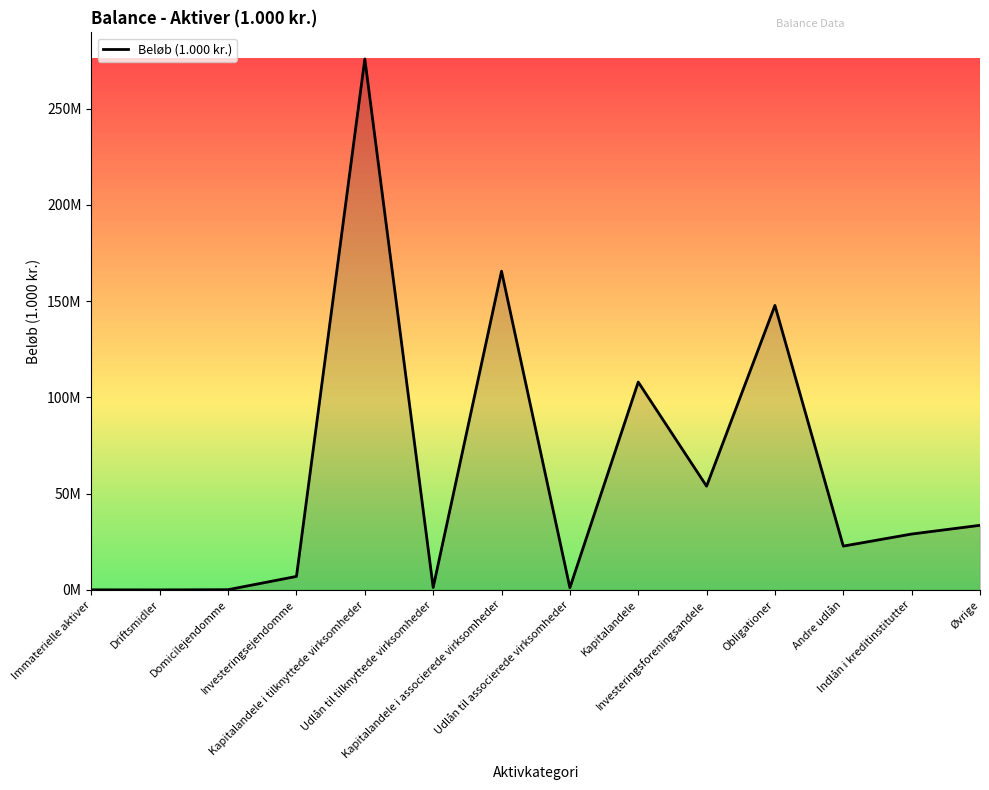

Which has a higher value, Obligationer or Udlån til tilknyttede virksomheder?

Obligationer